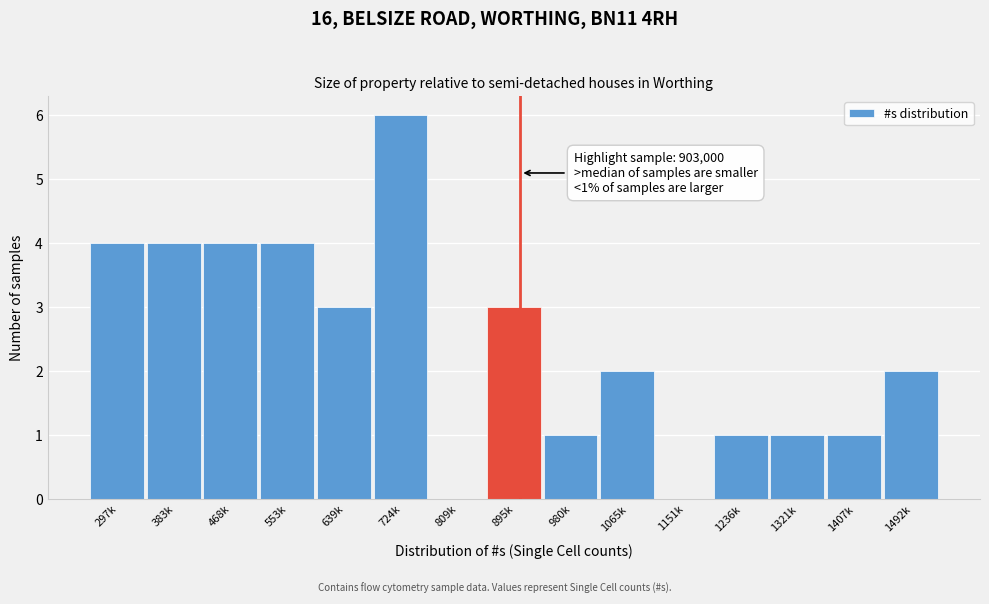

Reading left to right, extract all data points from this chart.

297k=4	383k=4	468k=4	553k=4	639k=3	724k=6	809k=0	895k=3	980k=1	1065k=2	1151k=0	1236k=1	1321k=1	1407k=1	1492k=2